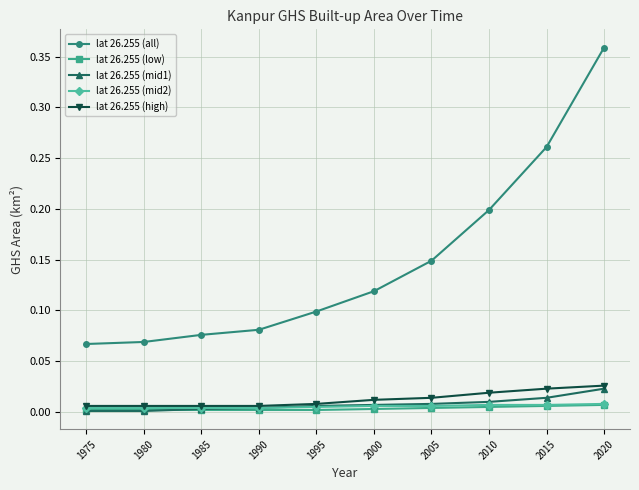

True or false: lat 26.255 (all) and lat 26.255 (low) cross at least once.

False